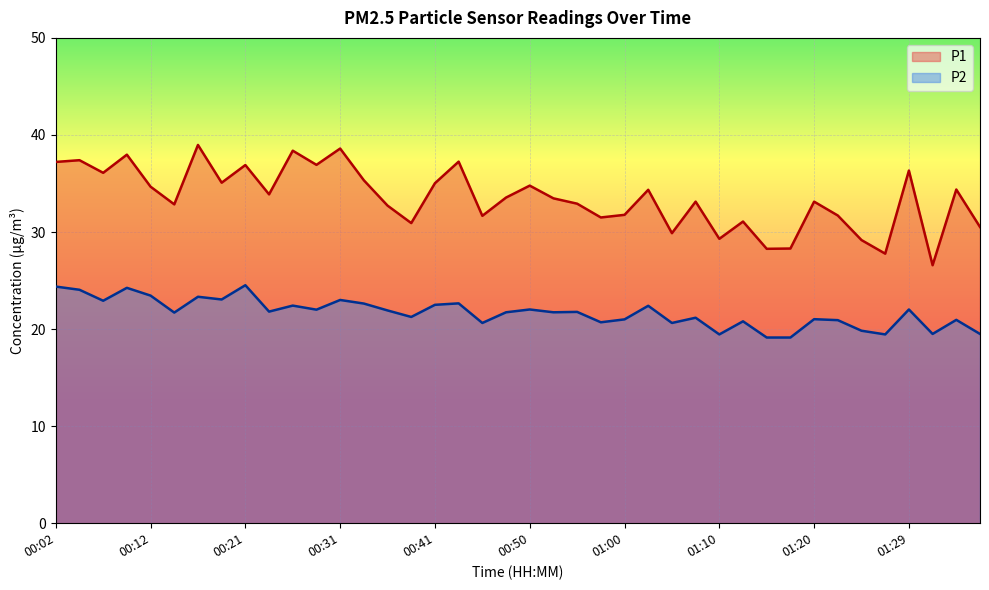

What is the approximate value of P2 at 00:26?

22.4